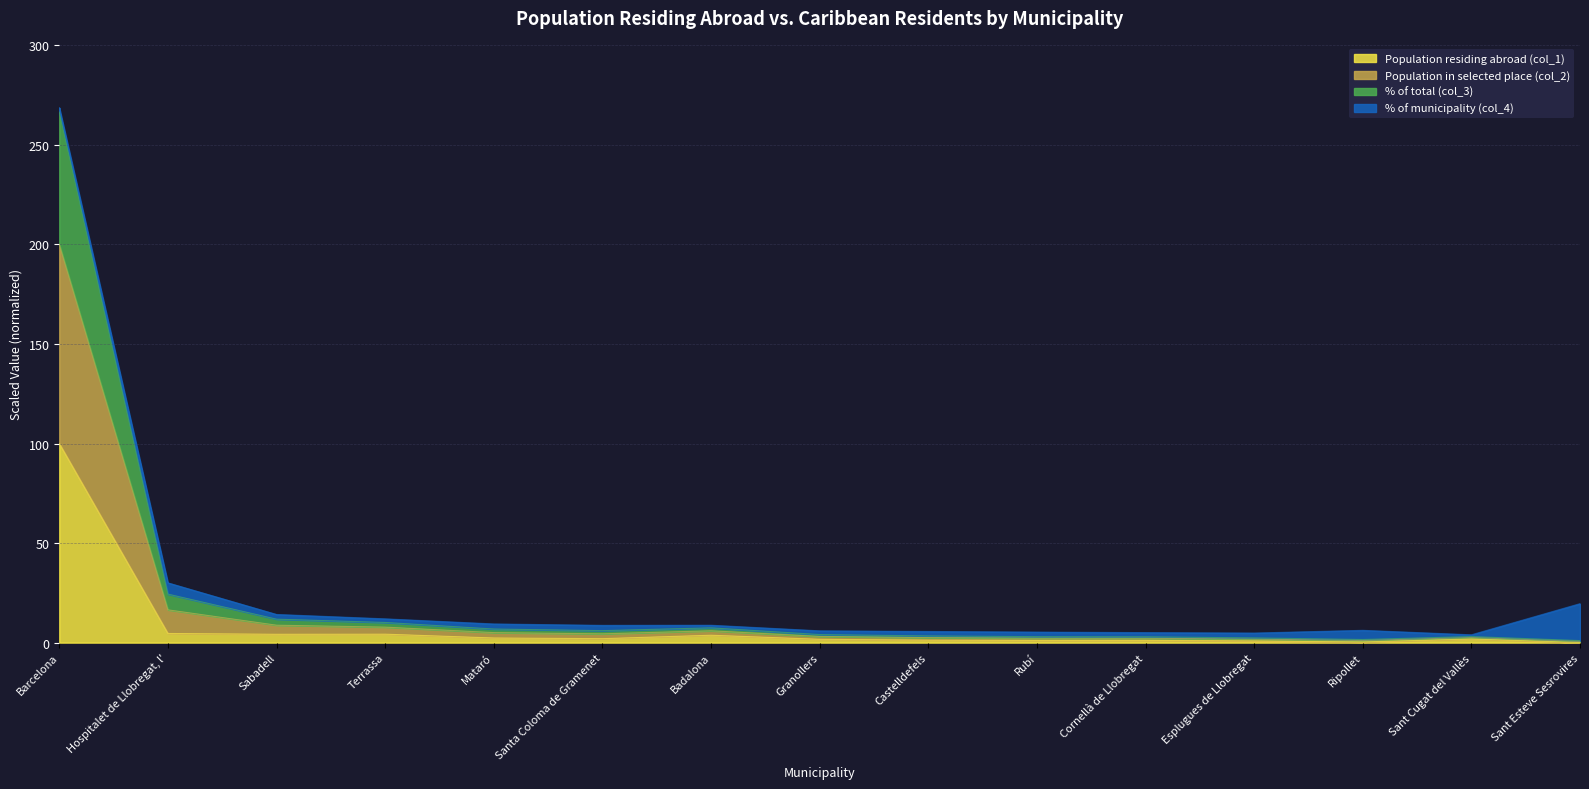

At which category is the sum across all series the highest?

Barcelona